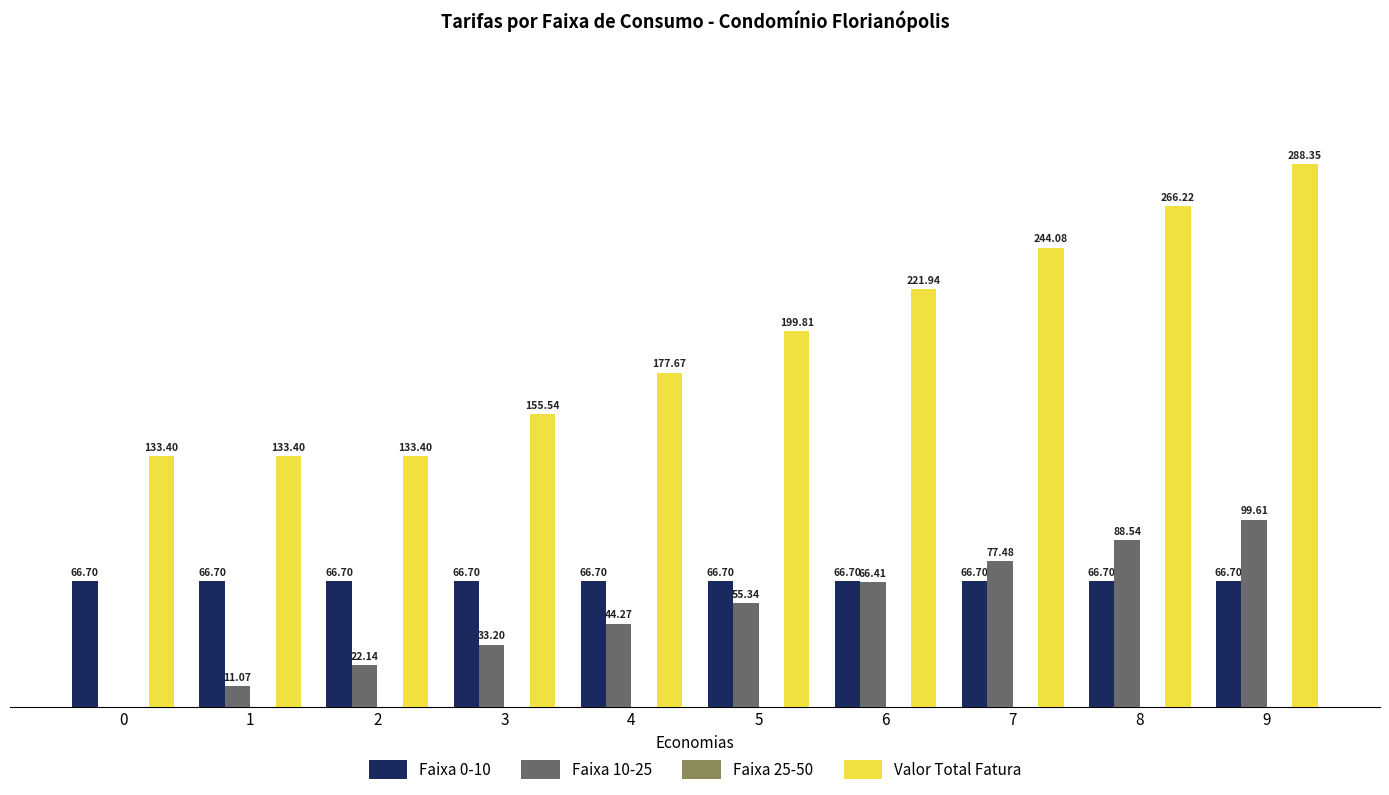

Is the value of Faixa 10-25 at 9 greater than the value of Faixa 0-10 at 4?

Yes